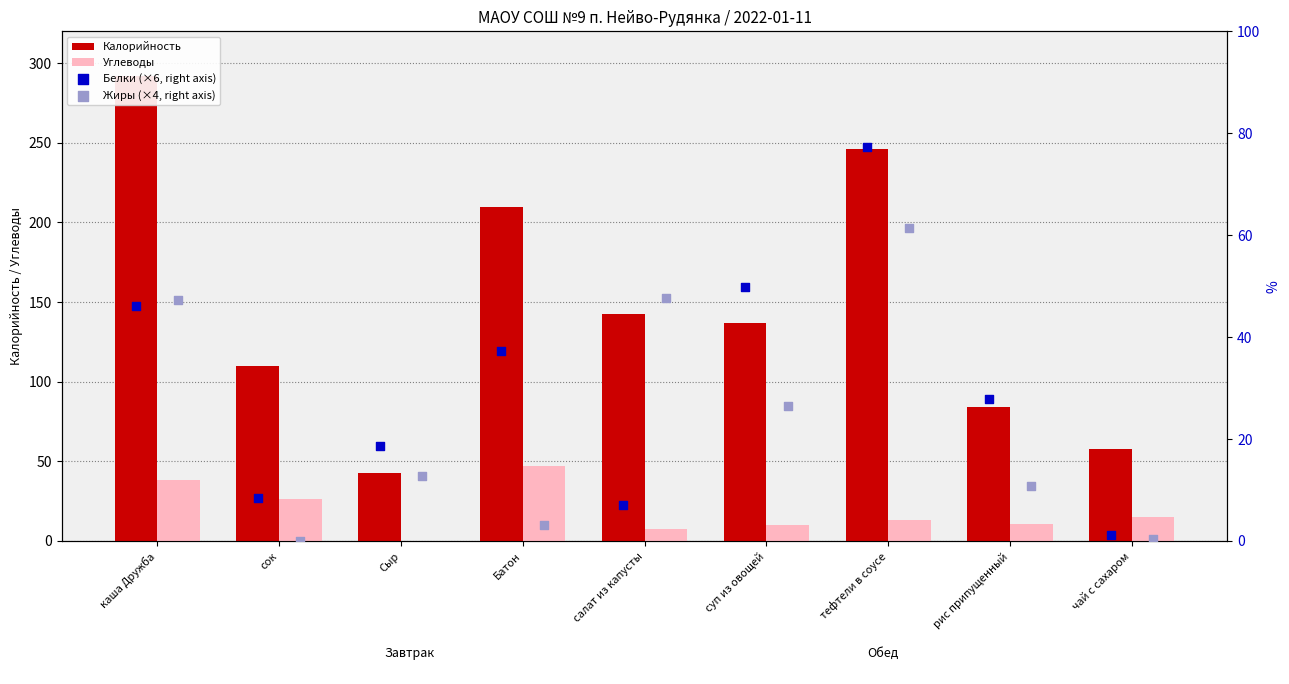

What is the total value across all series at Сыр?

74.6